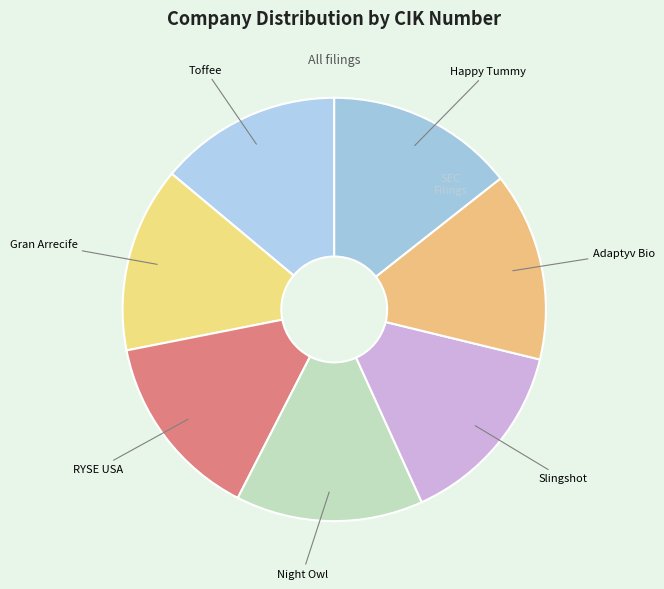

How many segments does this pie chart have?

7